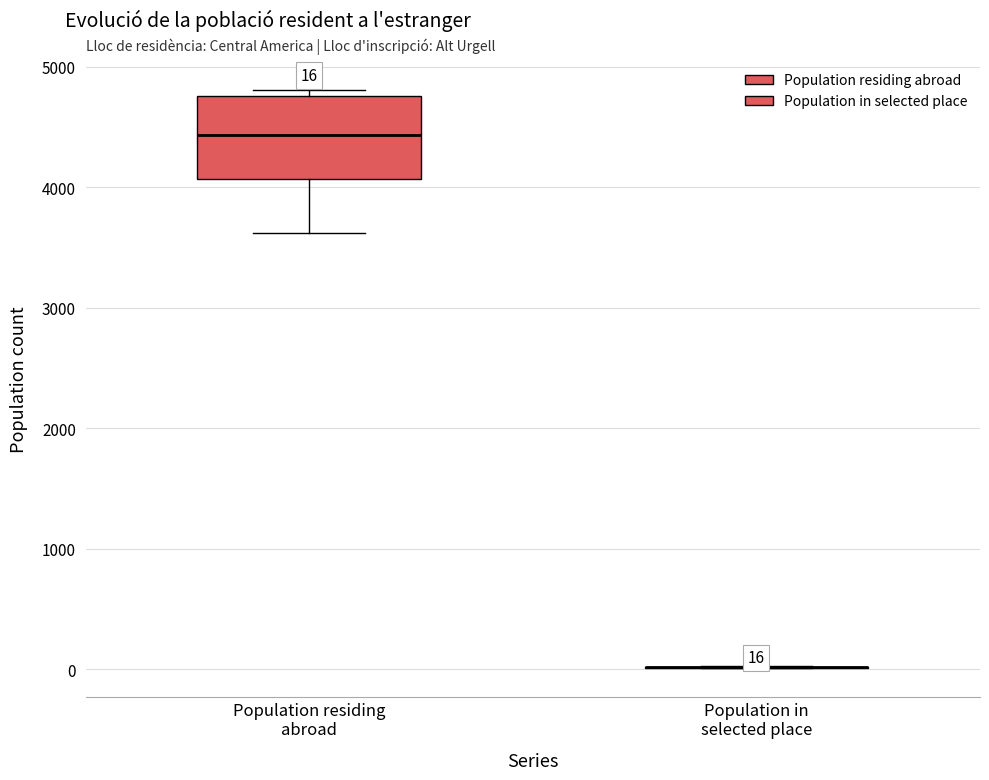

Comparing the boxes themselves (not the whiskers), which one is the tallest?

Population residing abroad